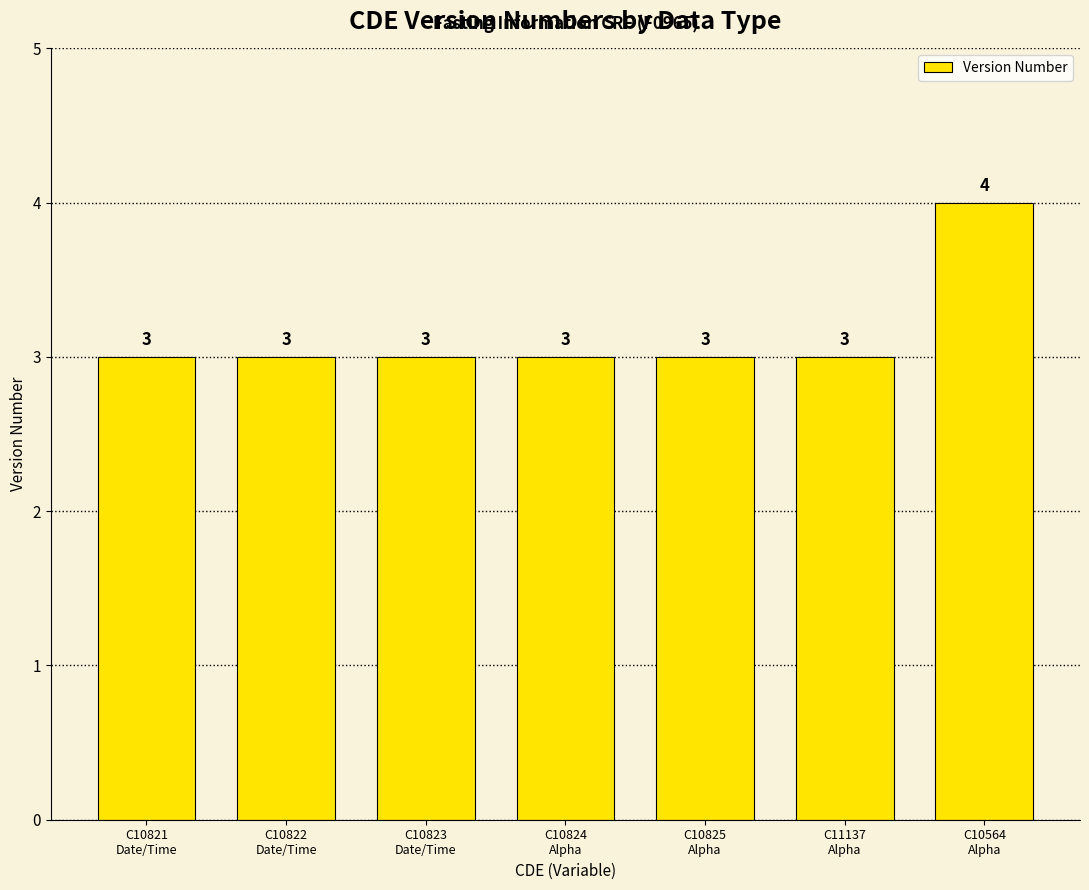

How many categories are shown in the chart?

7